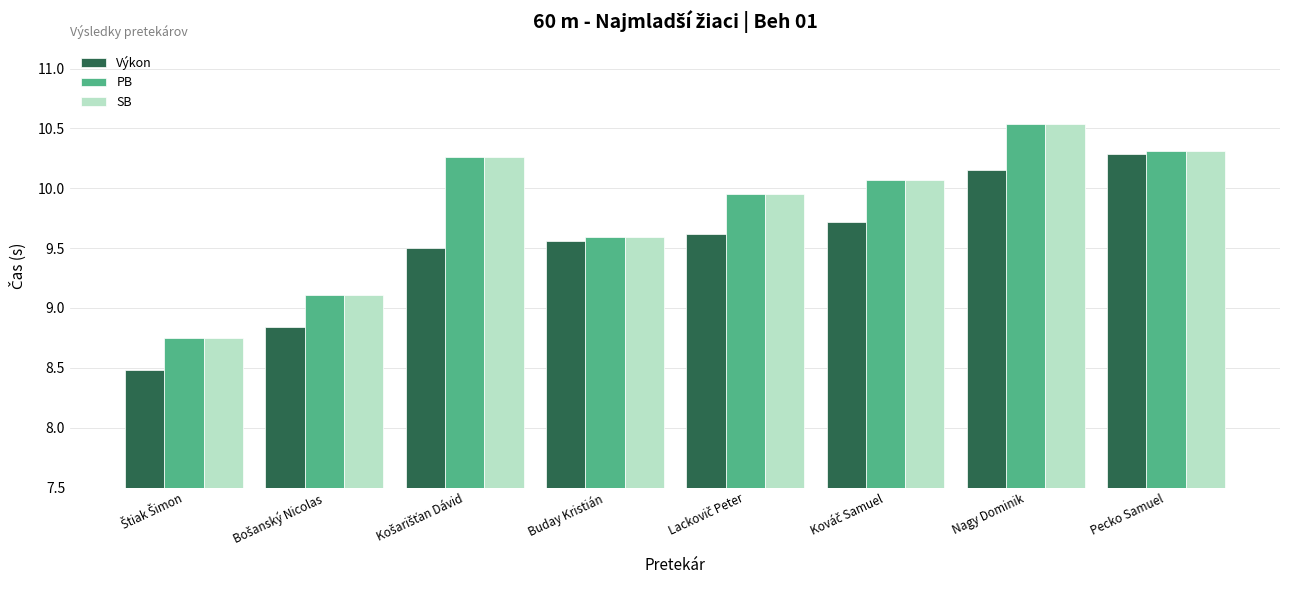

What is the difference between the maximum and minimum values in the PB series?

1.8